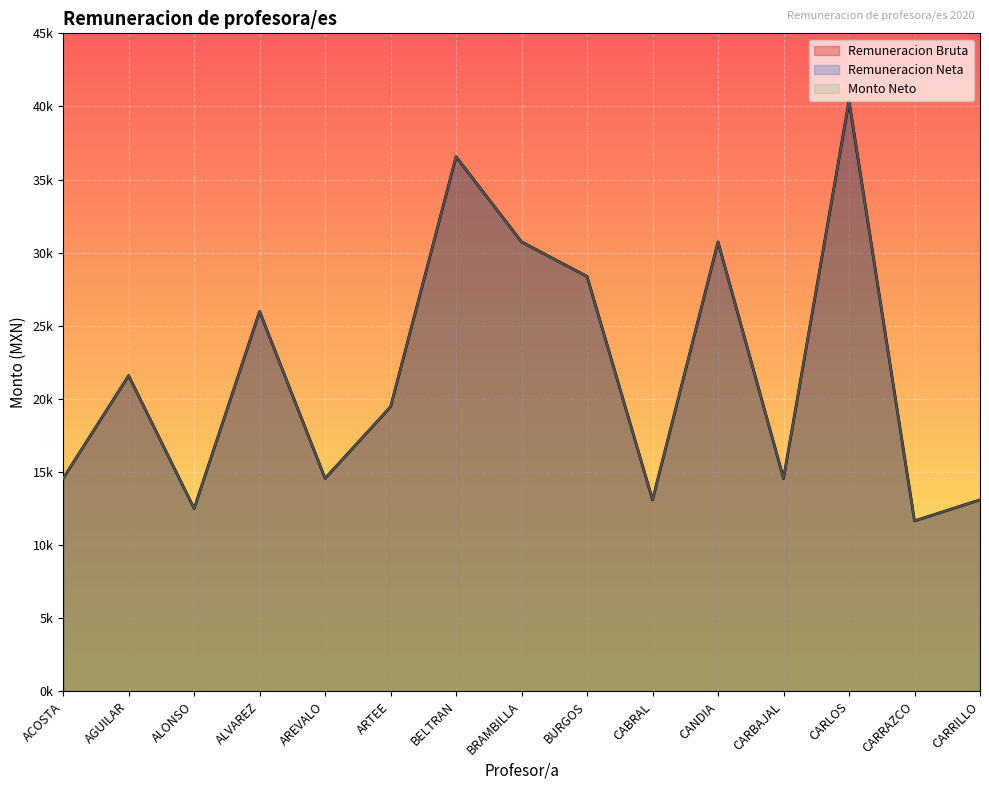

The Remuneracion Bruta series shows 23714.2 at CARLOS. True or false?

False